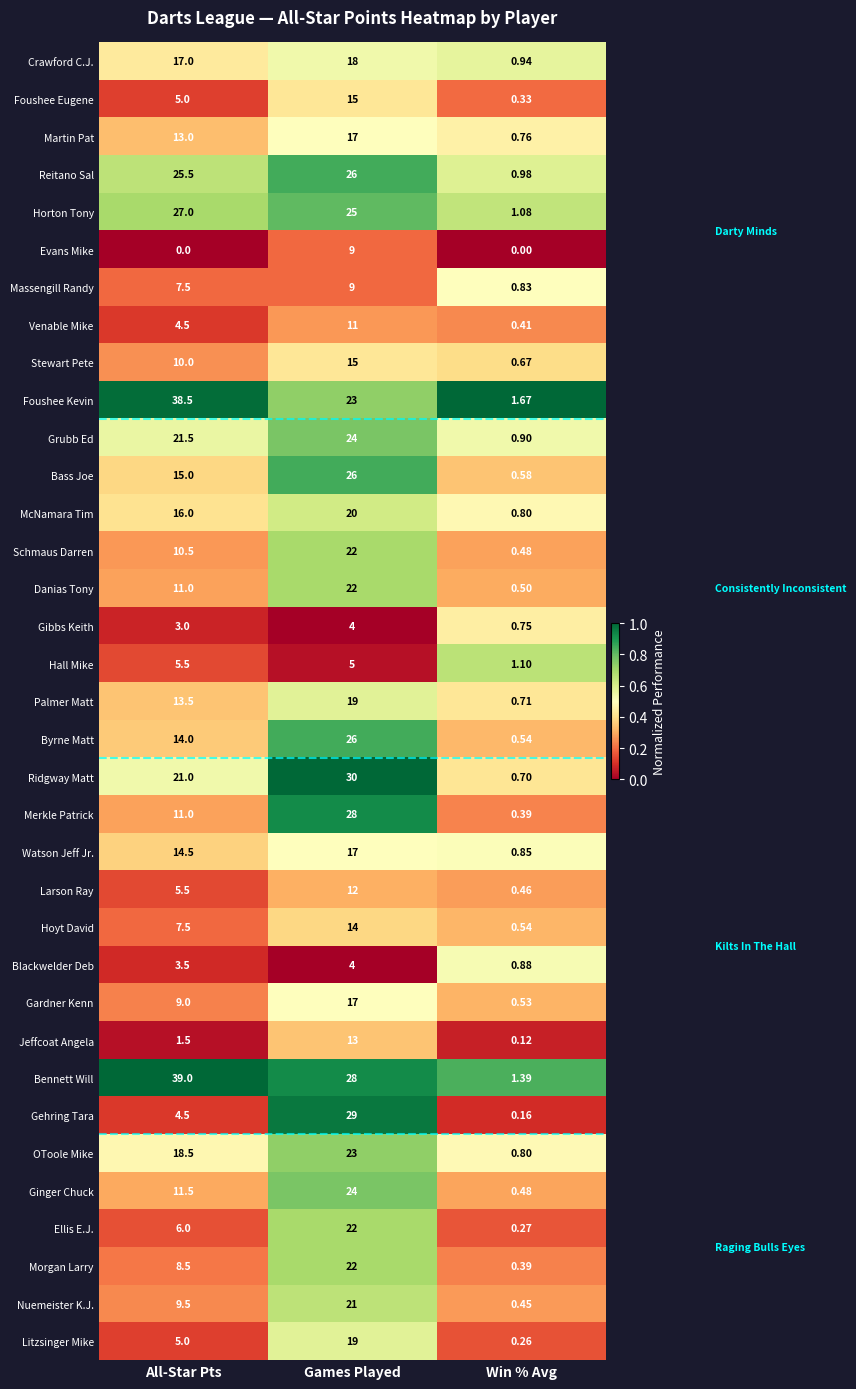

At which label is Foushee Kevin closest to 20?

Games Played